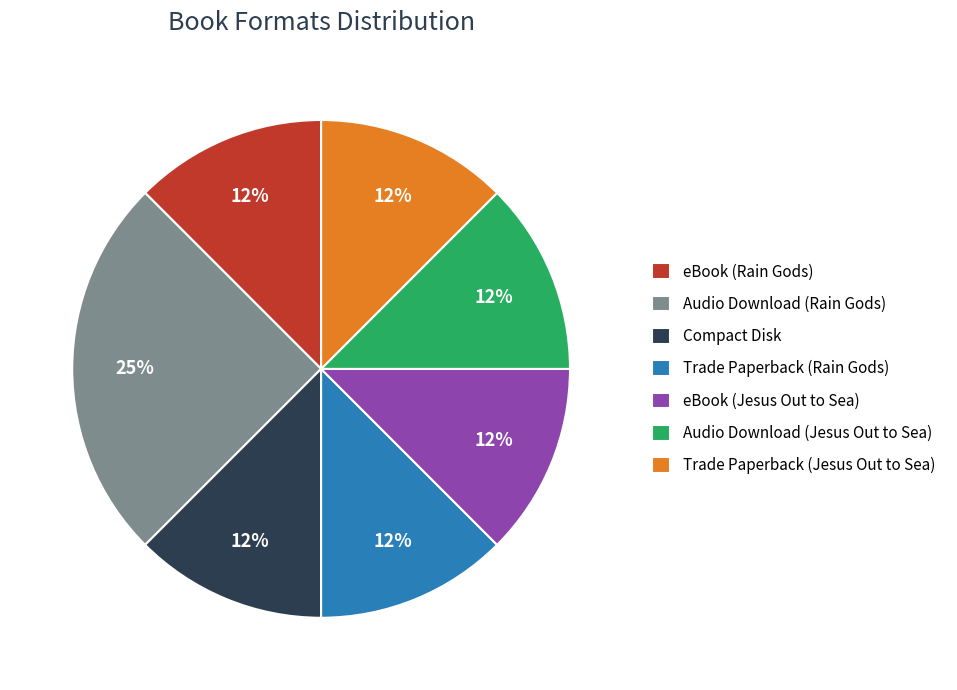

Is there a majority slice in this chart?

No